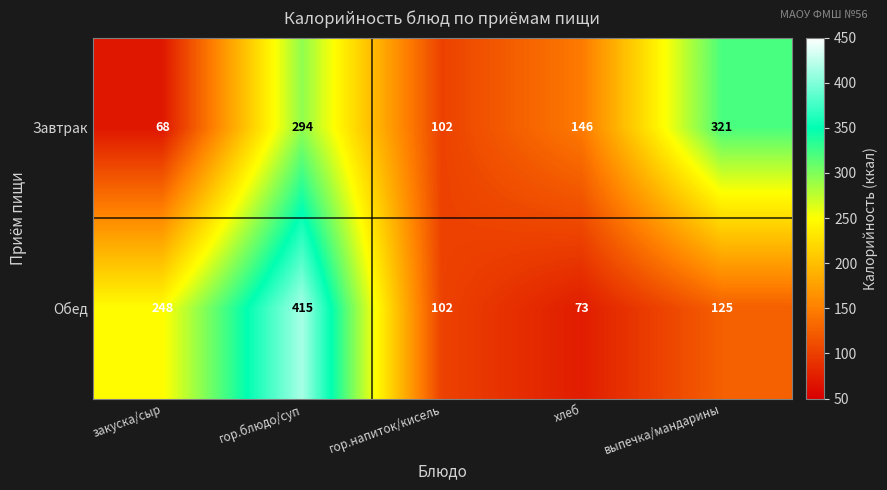

At выпечка/мандарины, list the series in order from smallest to largest.

Обед, Завтрак